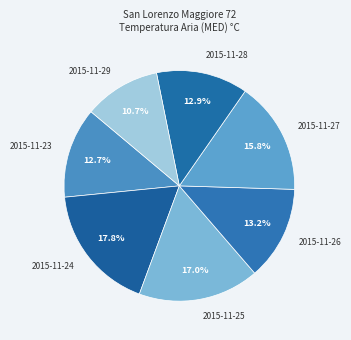

Is there a majority slice in this chart?

No